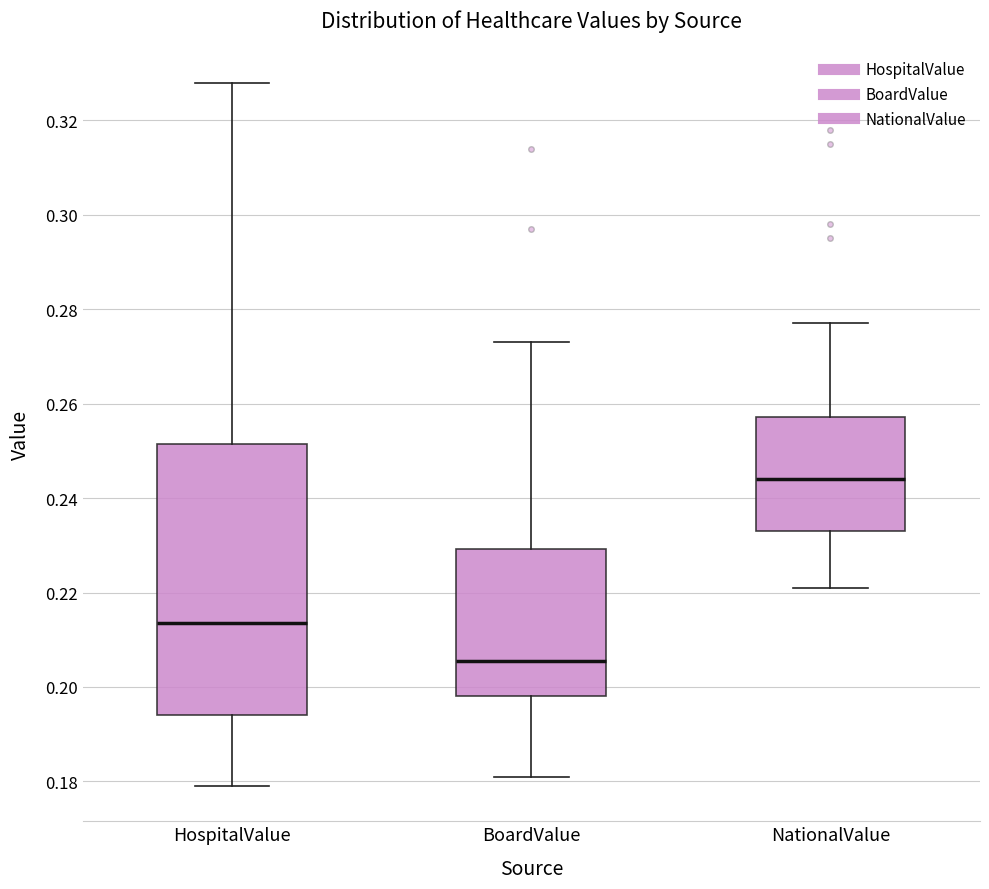

Reading left to right, transcribe this box plot: for each box, give where its median line is, the range the box spans, and where its two whiskers end, as read against the y-axis. The values are not printed on the chart, so give them approximately, as read against the axis.

HospitalValue: median 0.214, box 0.194 to 0.252, whiskers 0.180 to 0.328
BoardValue: median 0.206, box 0.198 to 0.230, whiskers 0.182 to 0.274
NationalValue: median 0.244, box 0.234 to 0.258, whiskers 0.222 to 0.278